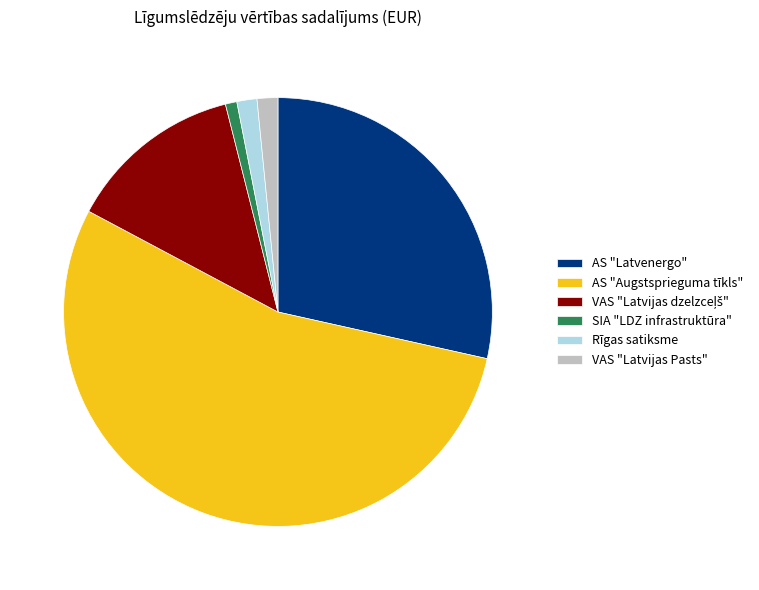

How many segments does this pie chart have?

6